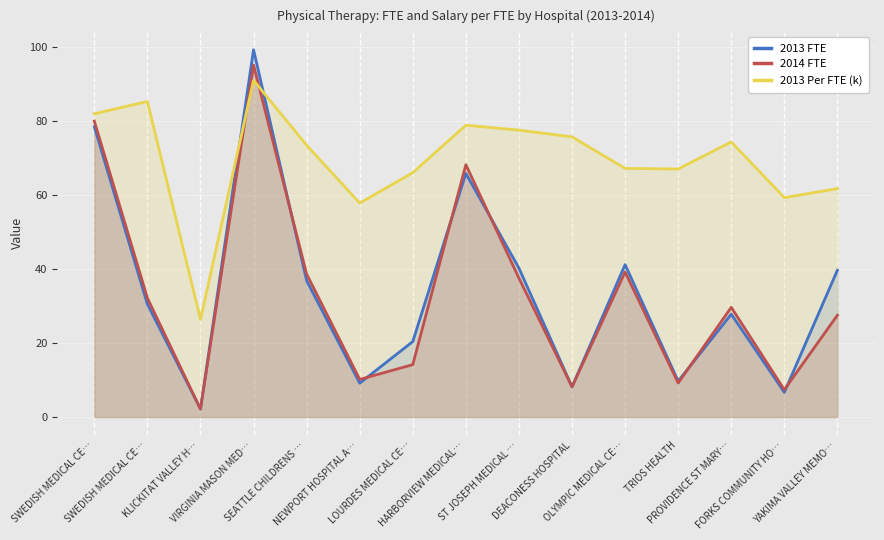

Where is the first local maximum for 2013 FTE?

VIRGINIA MASON MED…